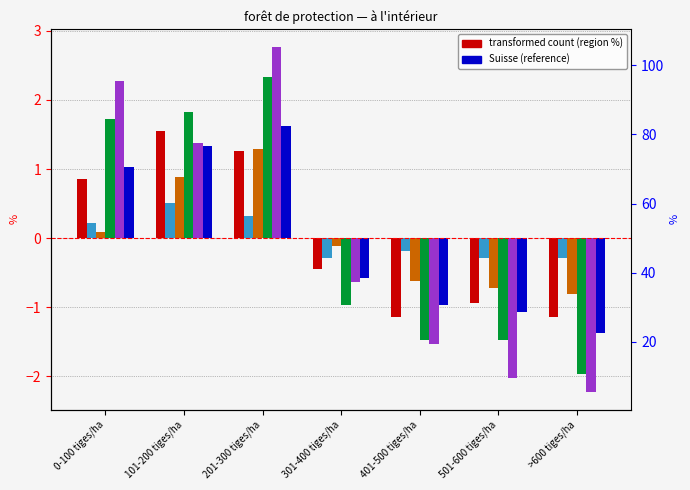

What is the highest value of the Plateau series?

0.5